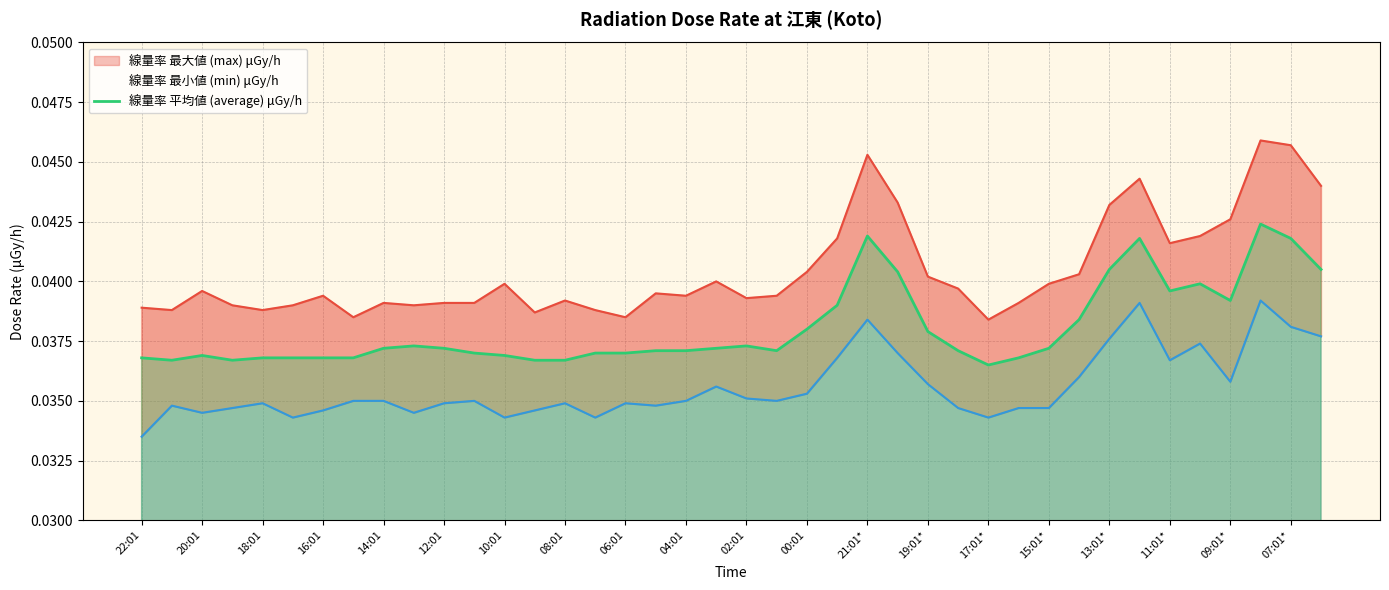

True or false: 線量率 平均値 (average) μGy/h has a value of 0.1 at 15:01*.

False